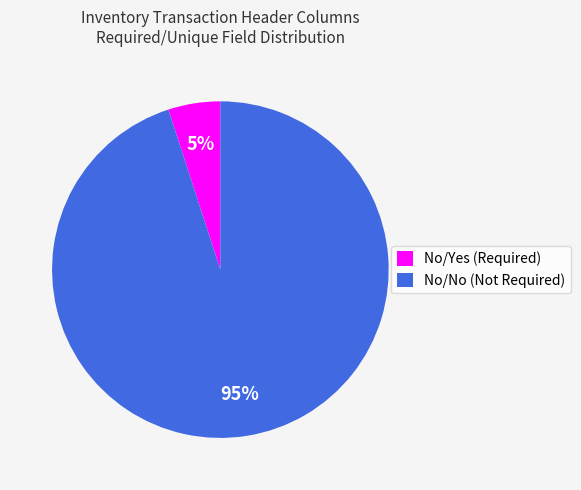

Which category accounts for the majority?

No/No (Not Required)